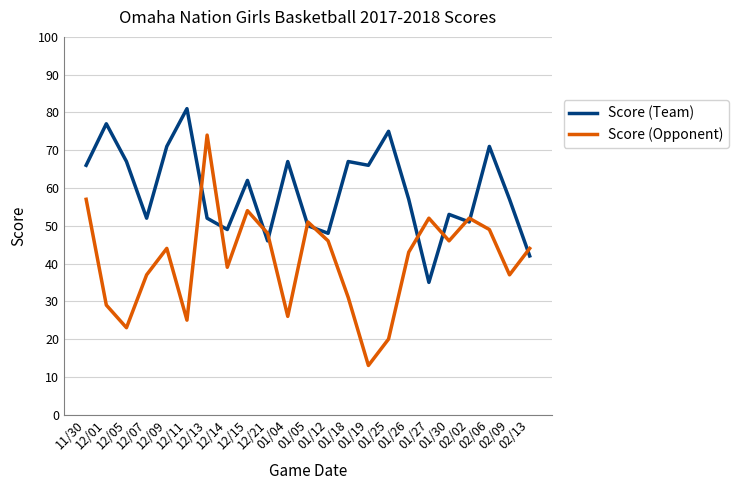

How many interior local peaks does the Score (Opponent) series have?

6